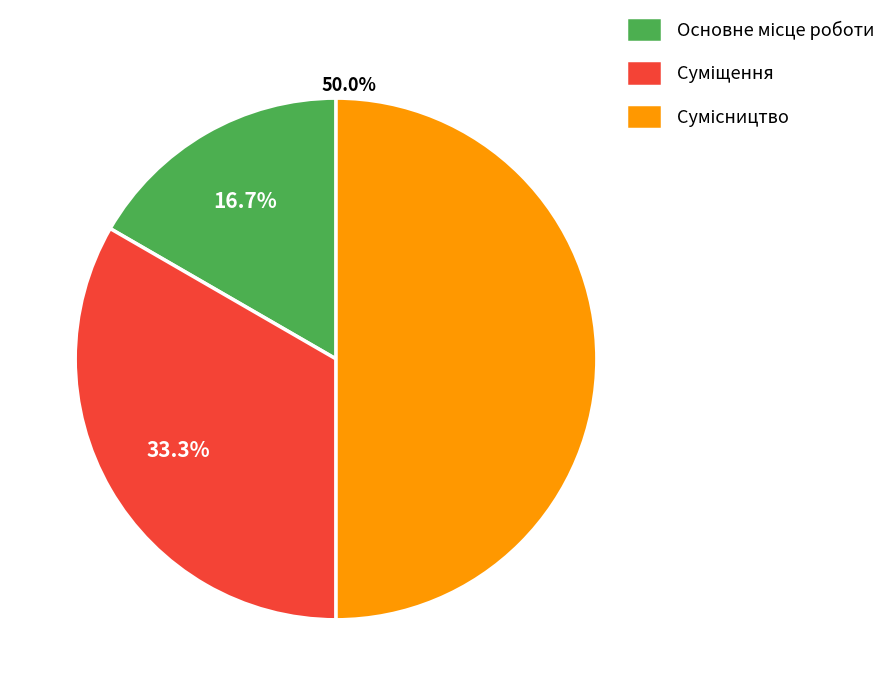

To the nearest percent, what percentage of the pie is Основне місце роботи?

17%